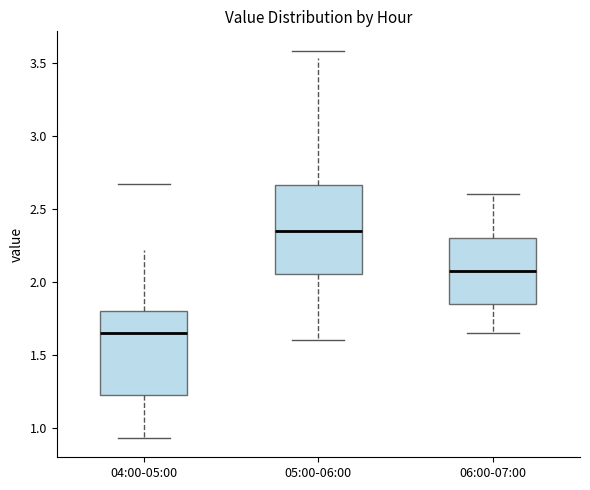

Reading left to right, transcribe this box plot: for each box, give where its median line is, the range the box spans, and where its two whiskers end, as read against the y-axis. The values are not printed on the chart, so give them approximately, as read against the axis.

04:00-05:00: median 1.65, box 1.20 to 1.80, whiskers 0.95 to 2.20
05:00-06:00: median 2.35, box 2.05 to 2.65, whiskers 1.60 to 3.55
06:00-07:00: median 2.10, box 1.85 to 2.30, whiskers 1.65 to 2.60